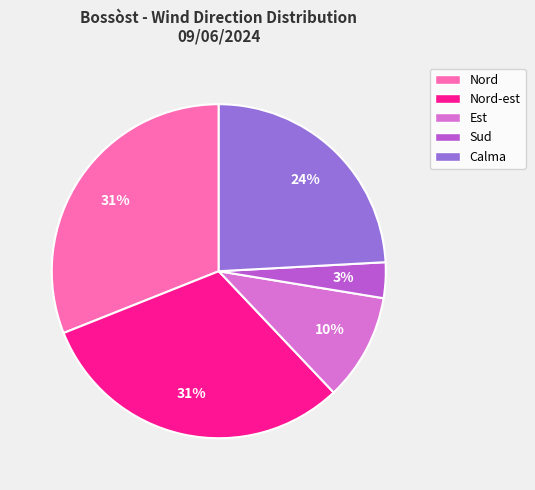

Is the sum of Est and Sud greater than half?

No